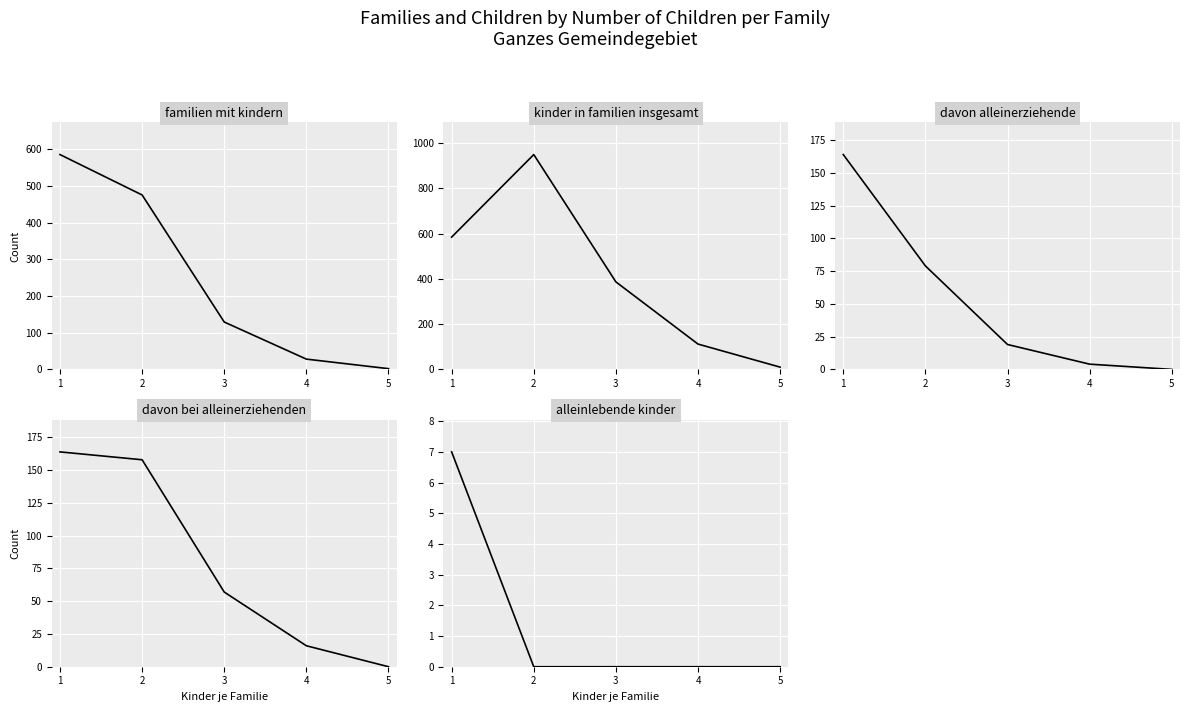

What is the average value of the familien_mit_kindern series?

244